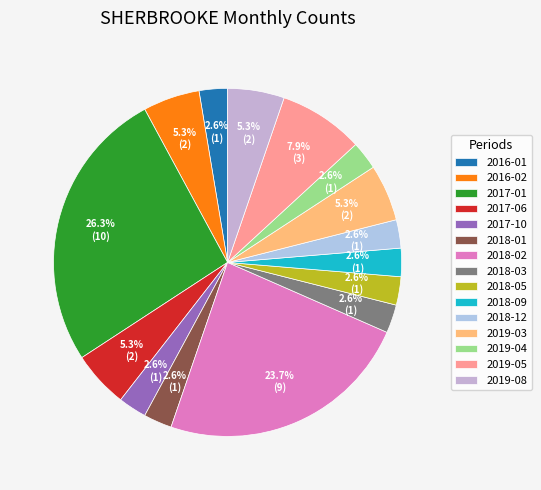

Count the number of slices in the pie.

15